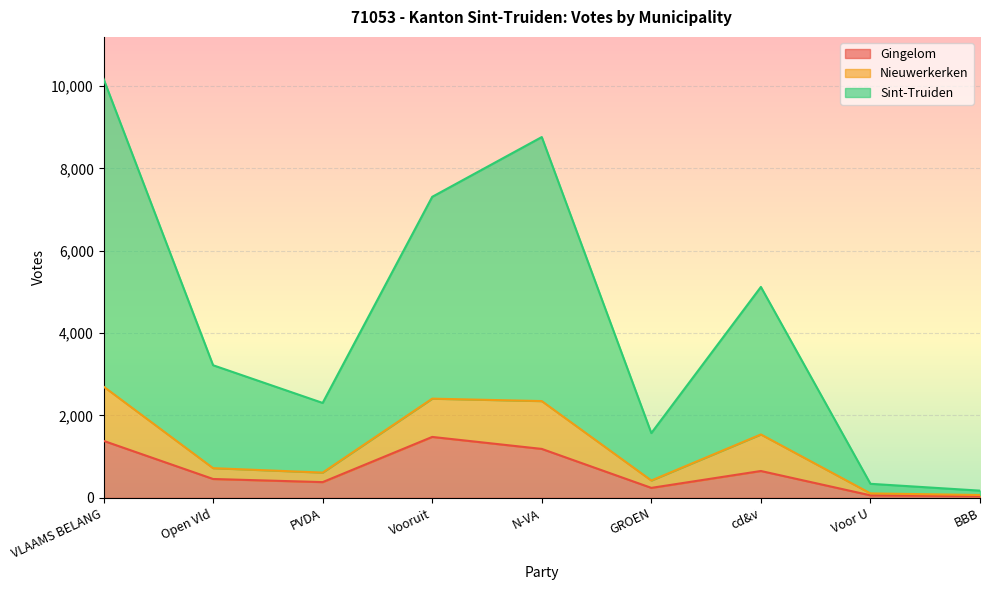

How many lines are shown in the chart?

3